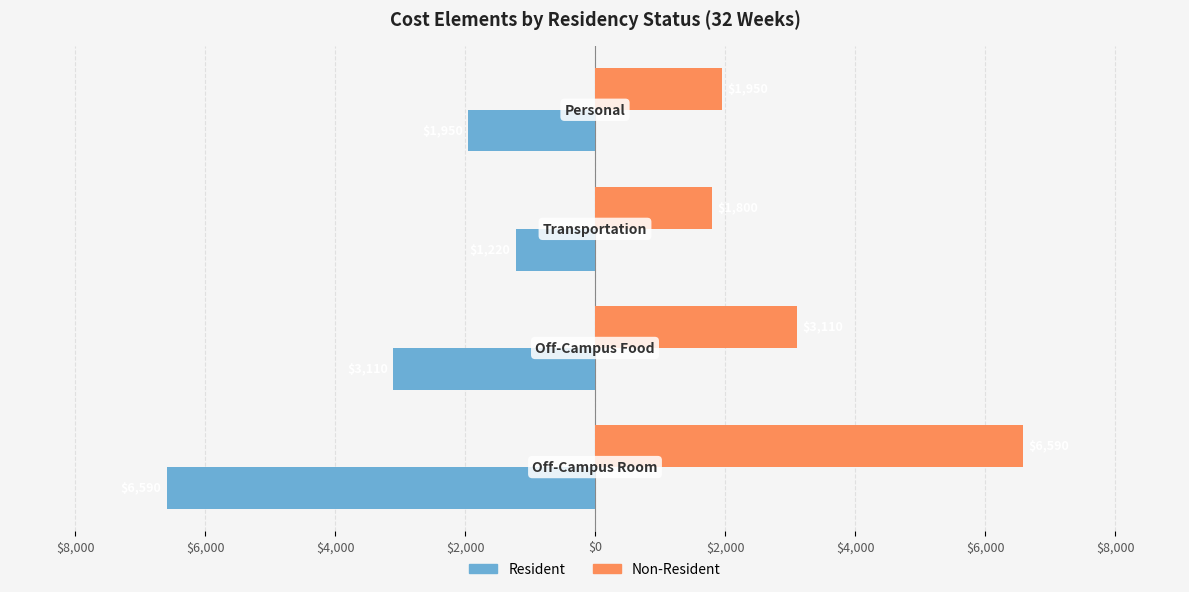

List the series in order of their overall mean, lowest first.

Resident, Non-Resident